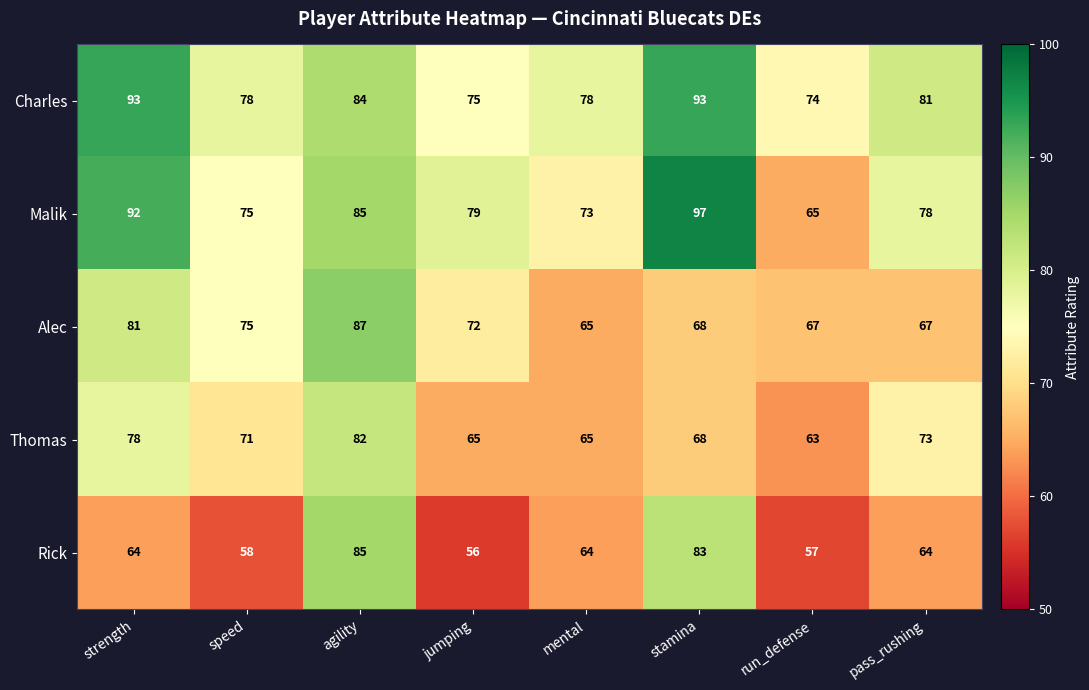

What is the difference between the highest and lowest values at pass_rushing?

17